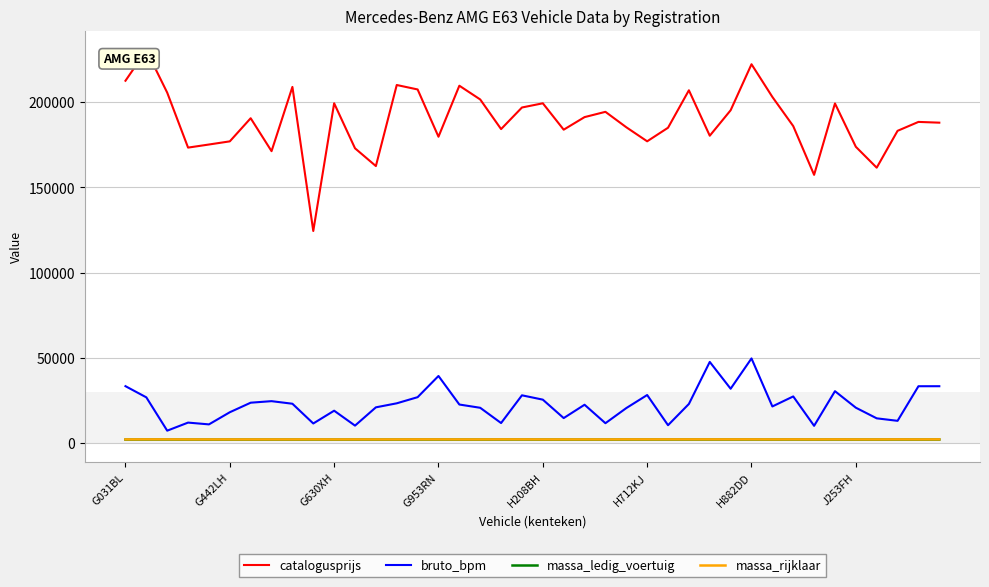

Which series has the largest range (max minus min)?

catalogusprijs